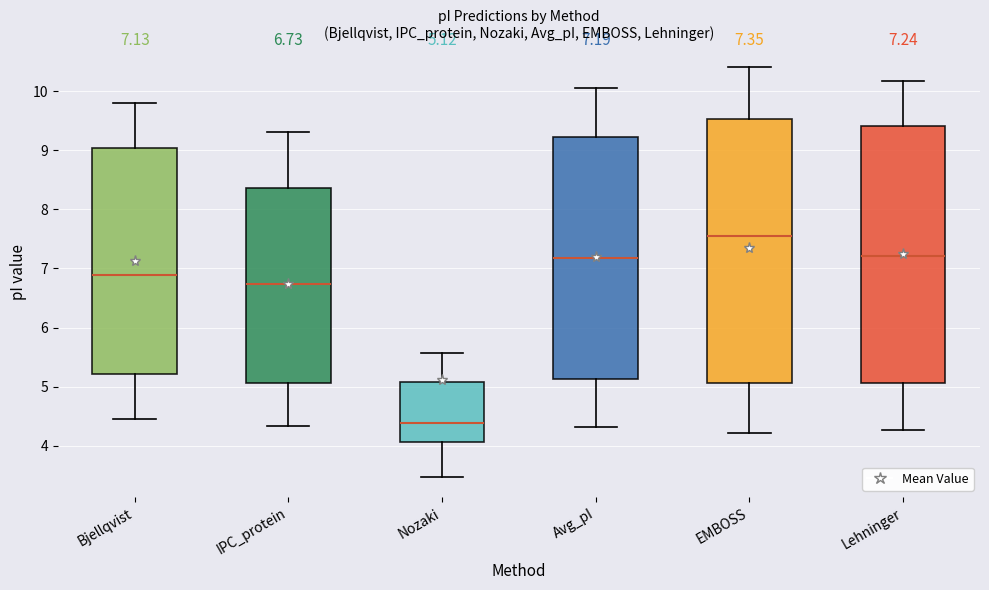

Which box is the tallest, from its lower edge to its upper edge?

EMBOSS